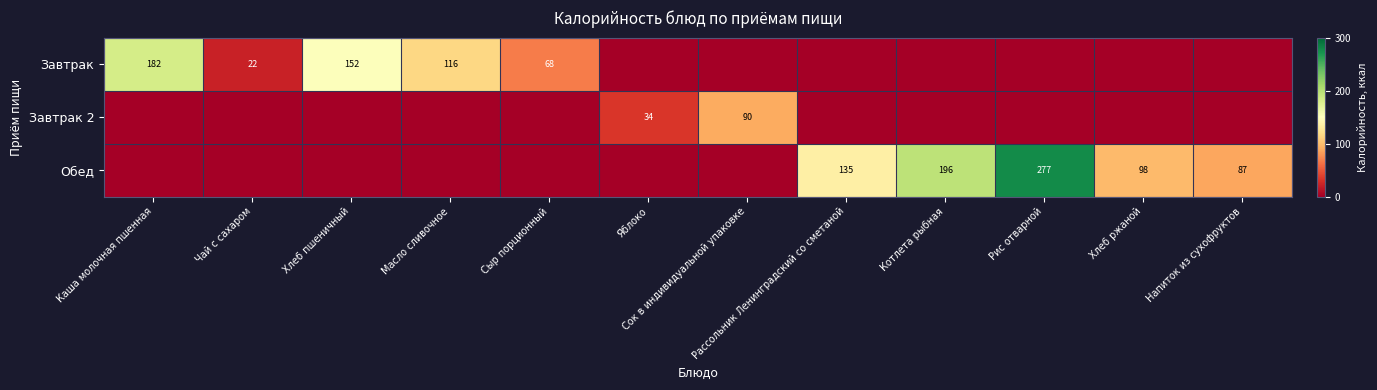

Is it true that Завтрак equals 182 at Каша молочная пшенная?

True